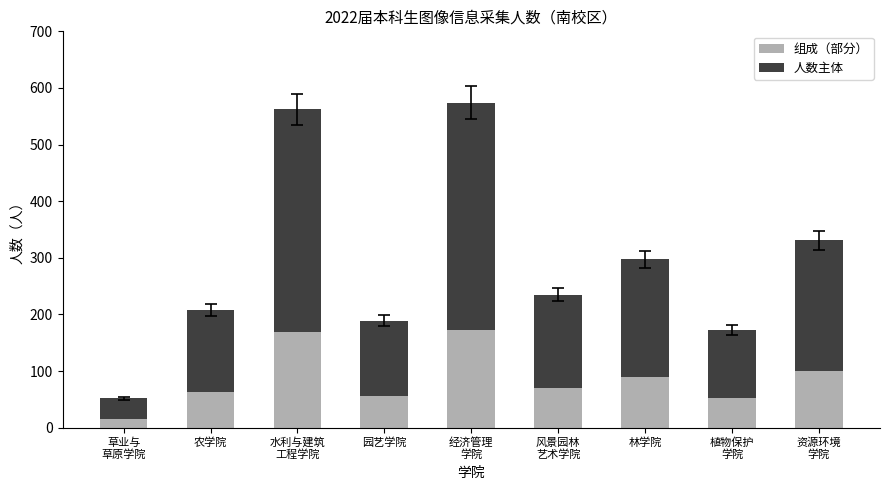

What is the difference between the 组成（部分） values at 林学院 and 农学院?

26.7